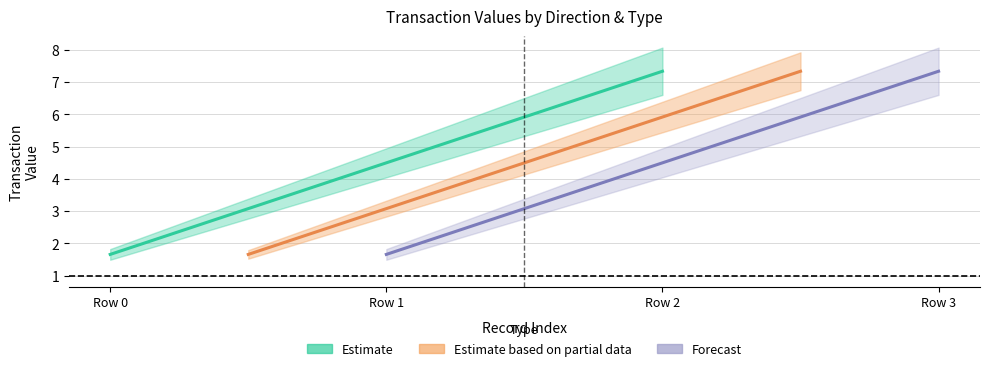

How many values in the Estimate based on partial data series exceed 7?

1